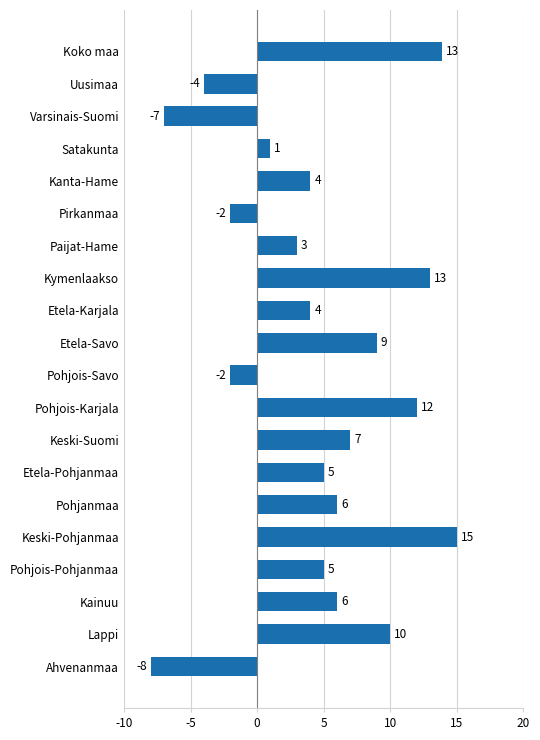

The chart shows a value of 2.6 at Lappi. True or false?

False